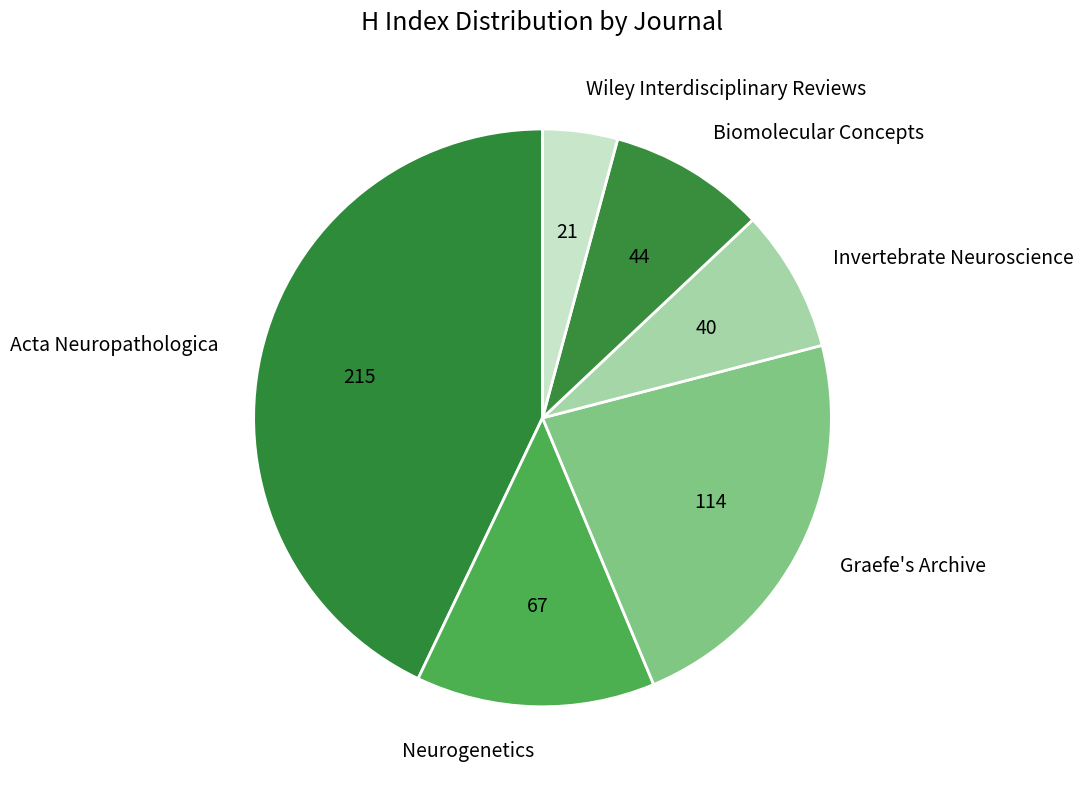

What is the smallest slice in the pie chart?

Wiley Interdisciplinary Reviews